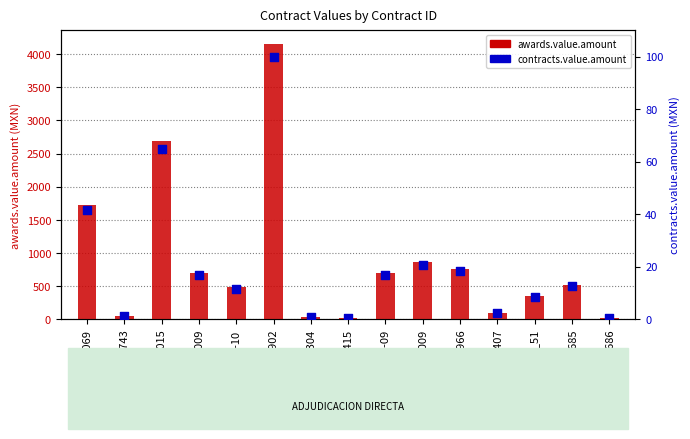

Which series has the largest Y range (max minus min)?

awards.value.amount